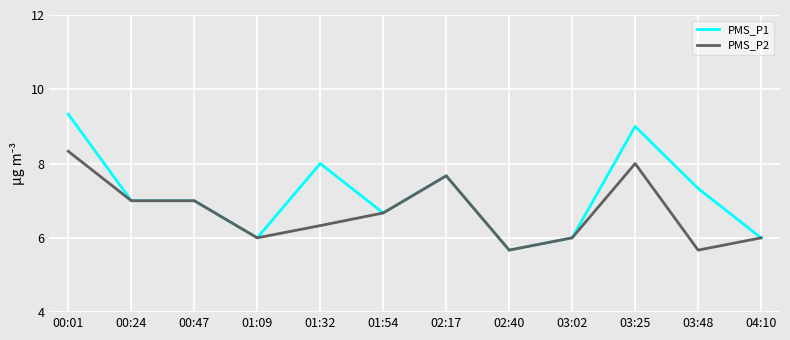

Is it true that PMS_P1 equals 10.9 at 00:47?

False